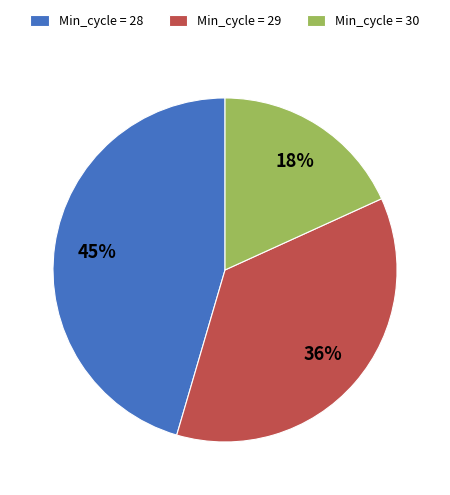

True or false: Min_cycle = 29 accounts for 36% of the total.

True